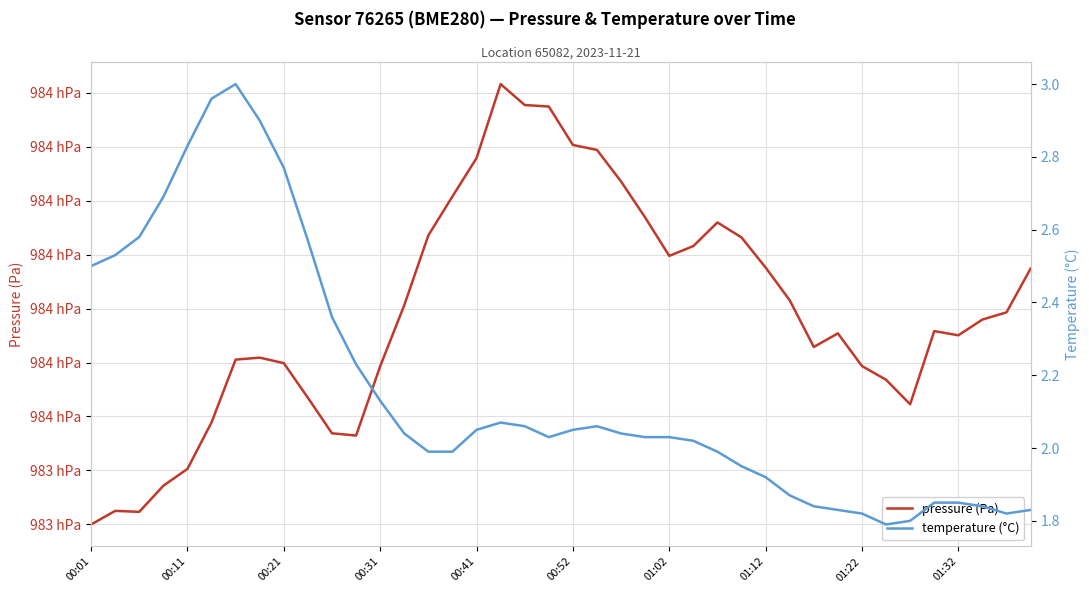

What is the difference between the temperature (°C) values at 12 and 27?

0.2